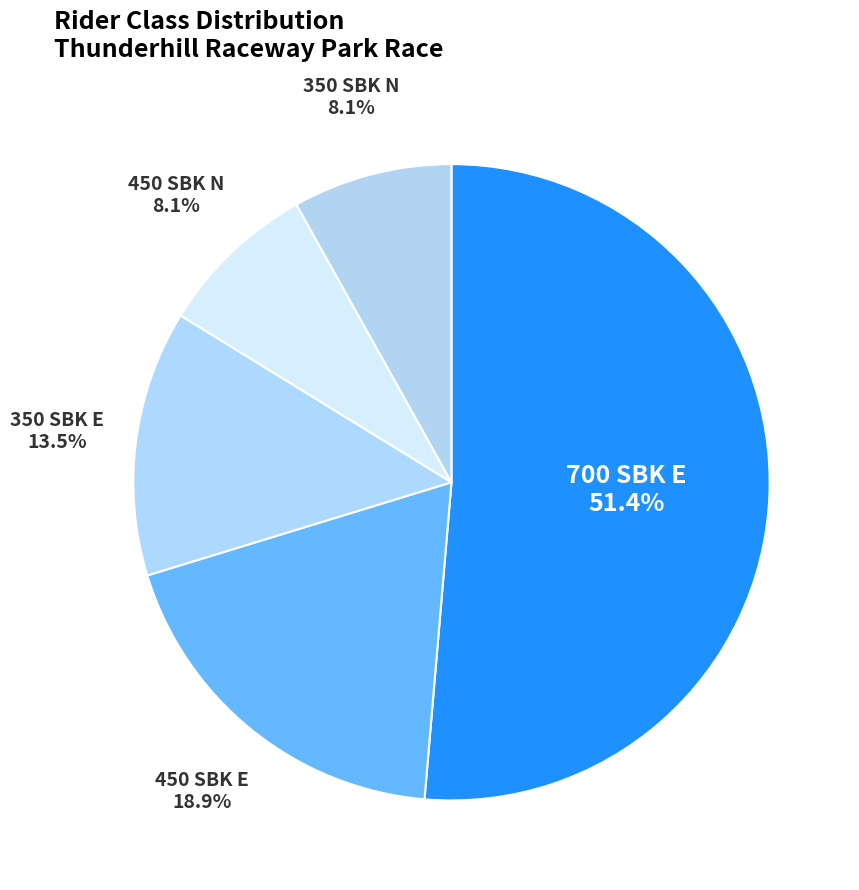

Which category has the biggest portion of the pie?

700 SBK E